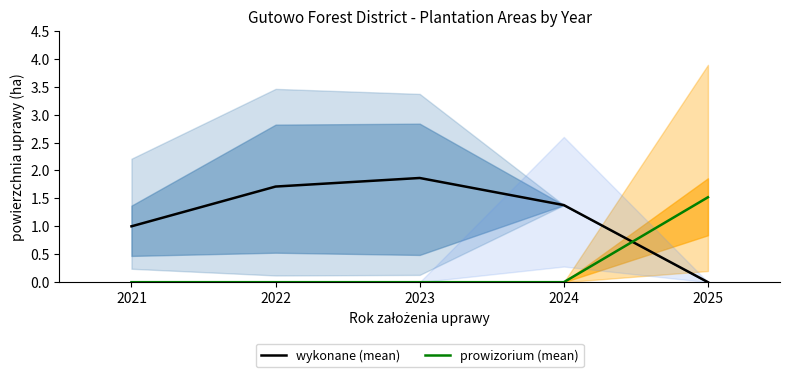

At which category does the chart reach its minimum across all series?

2025